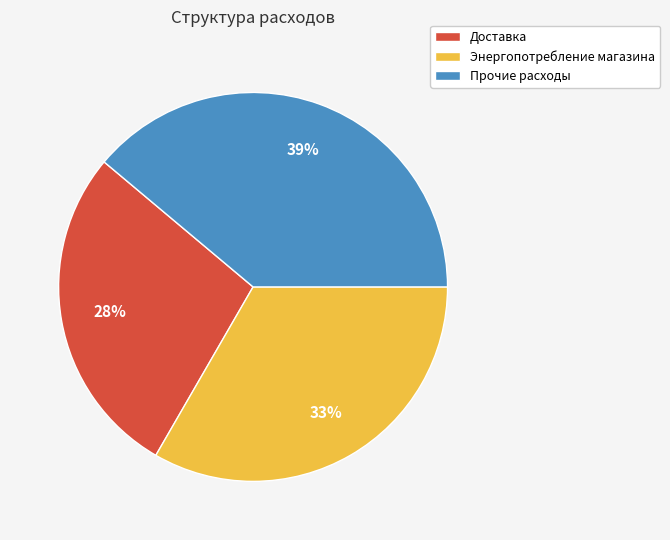

Between Доставка and Энергопотребление магазина, which is larger?

Энергопотребление магазина